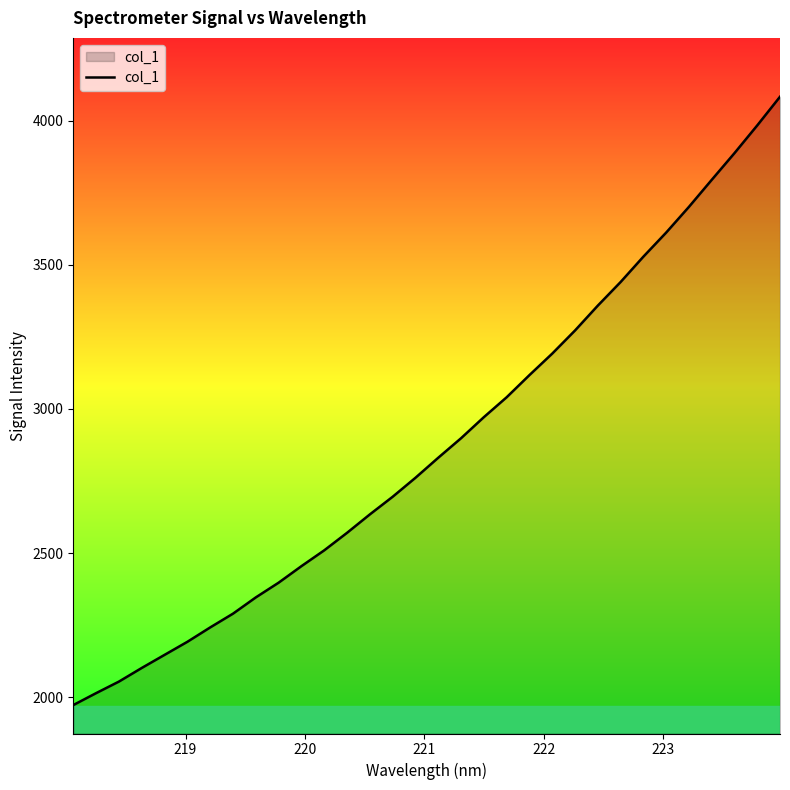

What is the smallest value displayed?

1973.0